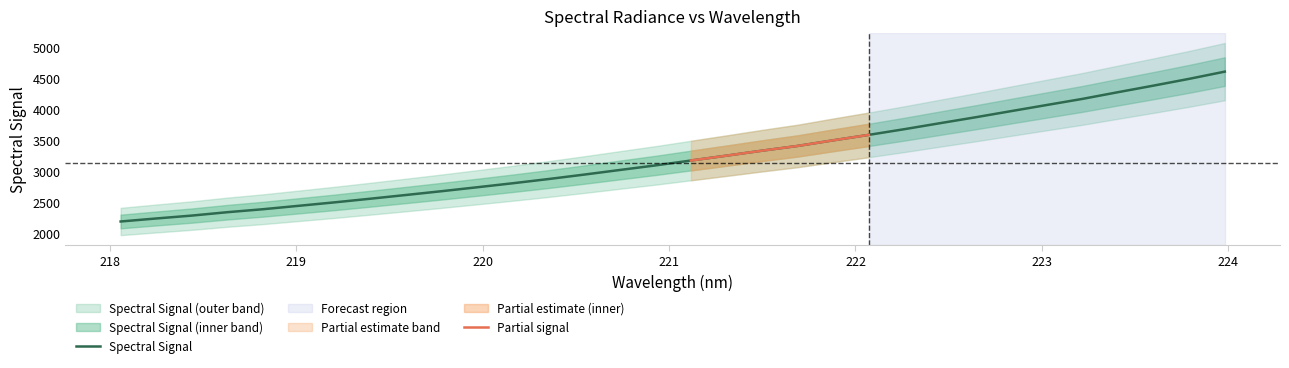

What is the value of the 26th point from the left?

3967.4